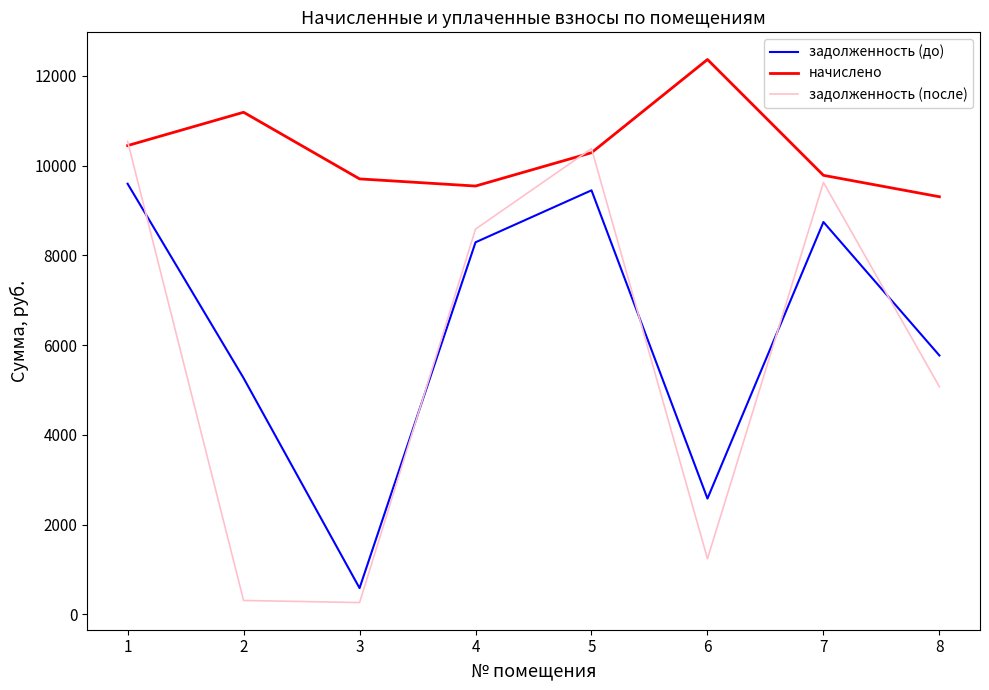

The value of задолженность (до) at 4 is 8293.4. True or false?

True